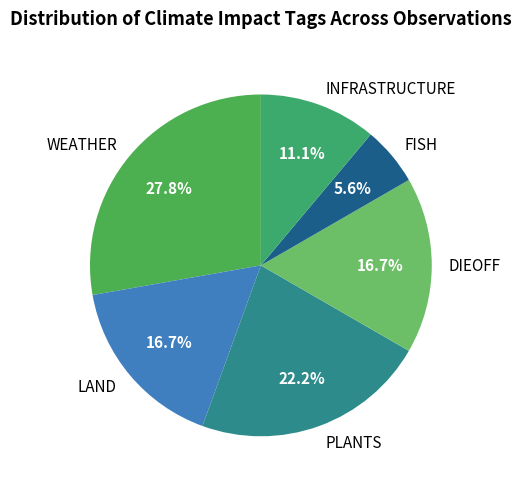

Count the number of slices in the pie.

6